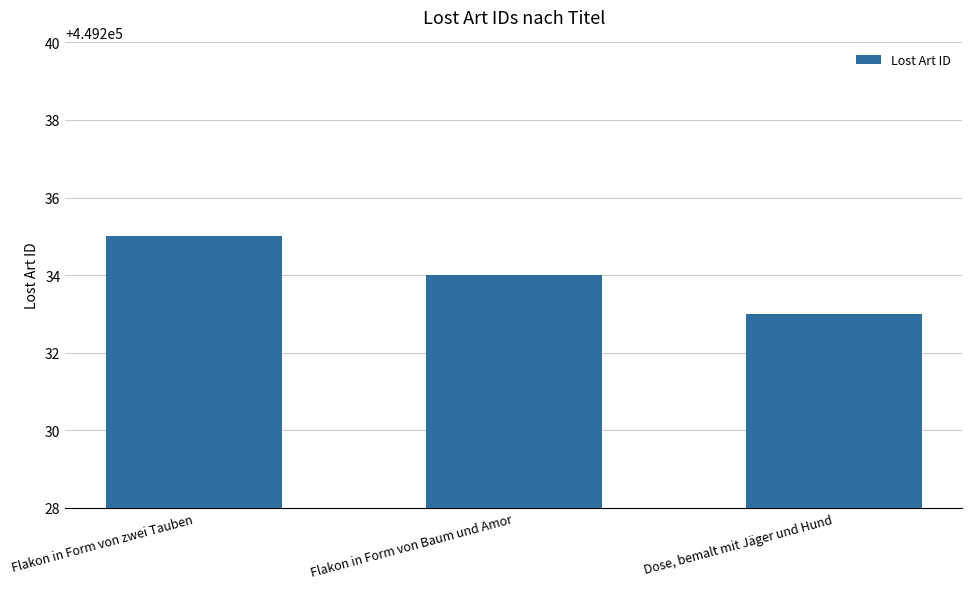

What is the ratio of the value at Dose, bemalt mit Jäger und Hund to the value at Flakon in Form von Baum und Amor?

1.0